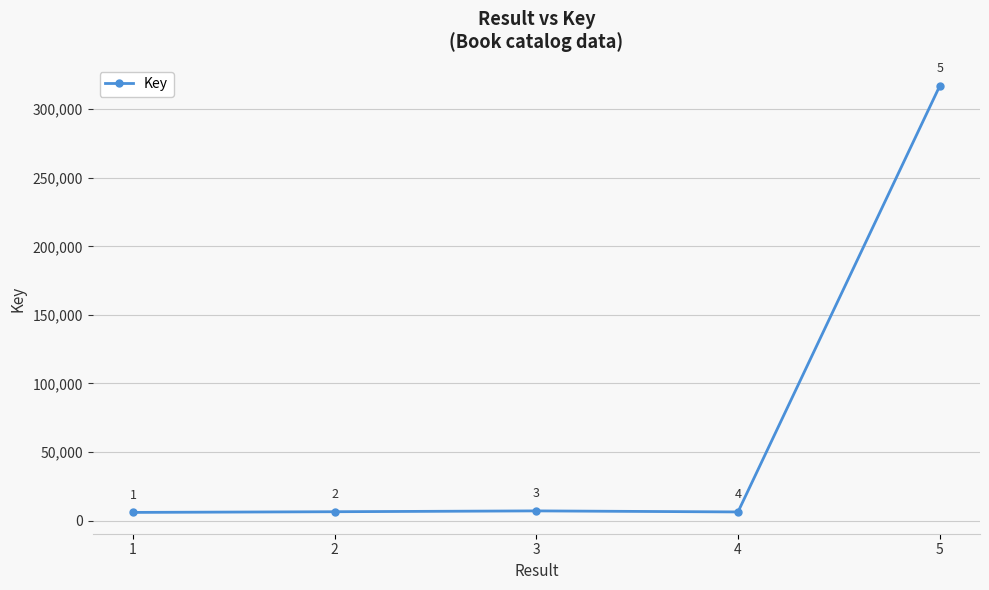

List the labels in order of value, largest first.

5, 3, 2, 4, 1